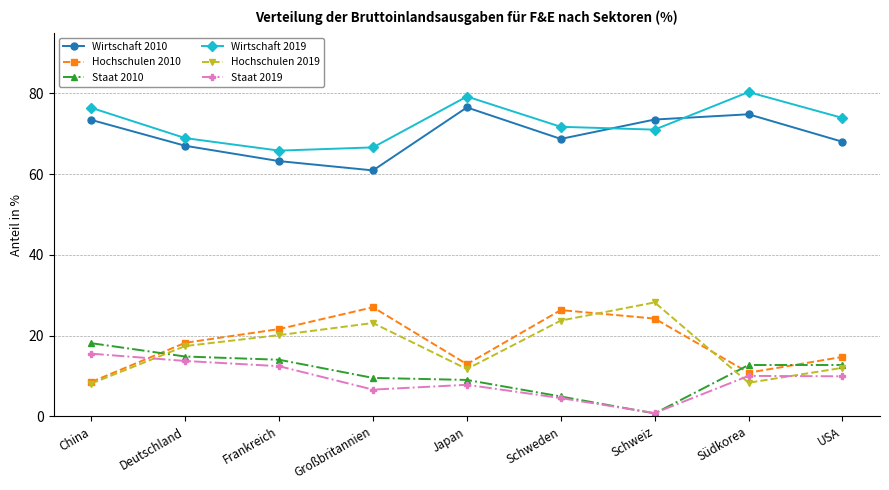

True or false: Staat 2019 has a value of 6.6 at Großbritannien.

True